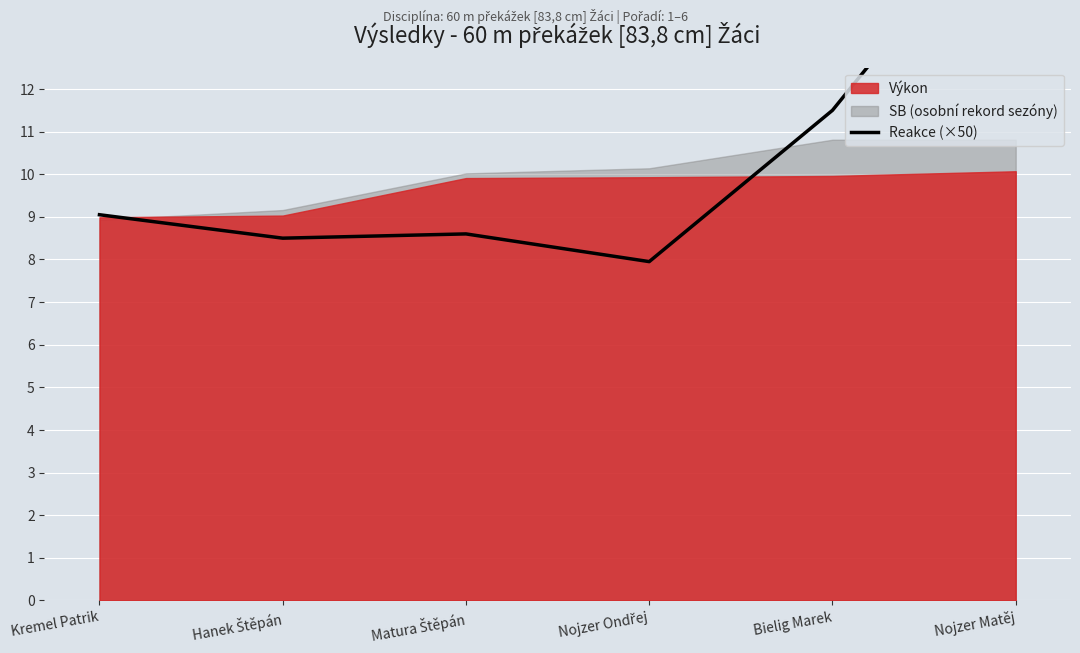

True or false: there are more than 1 points higher than both neighbors.

False